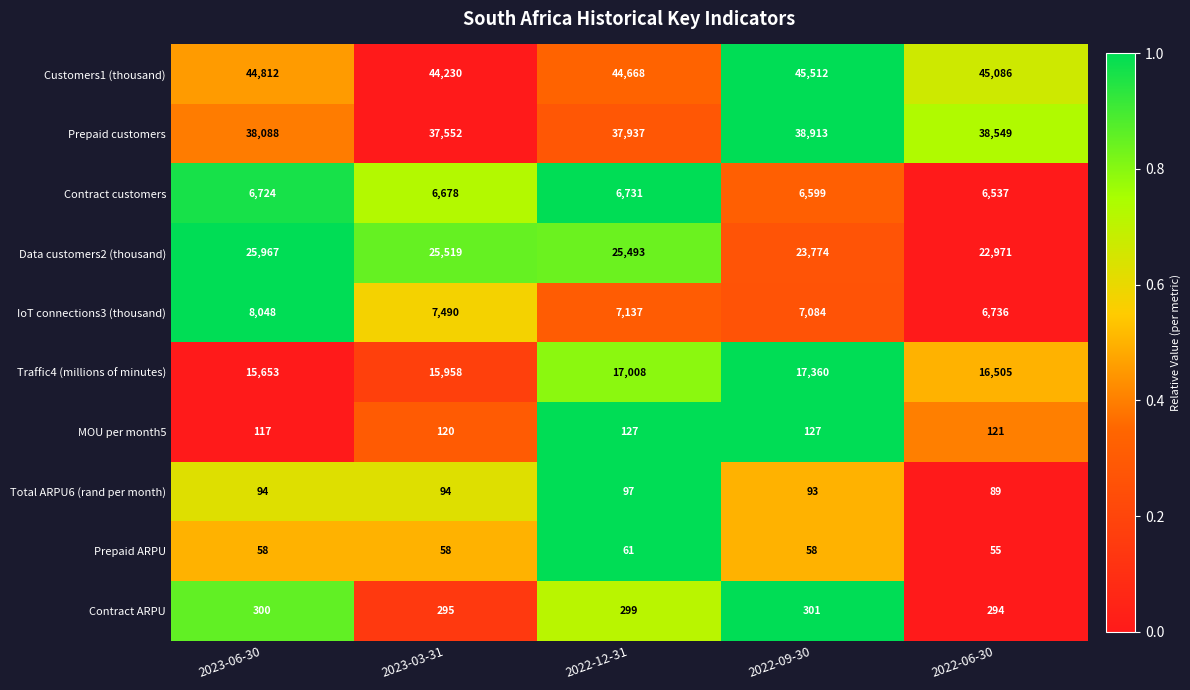

Which series has the largest range (max minus min)?

Data customers2 (thousand)